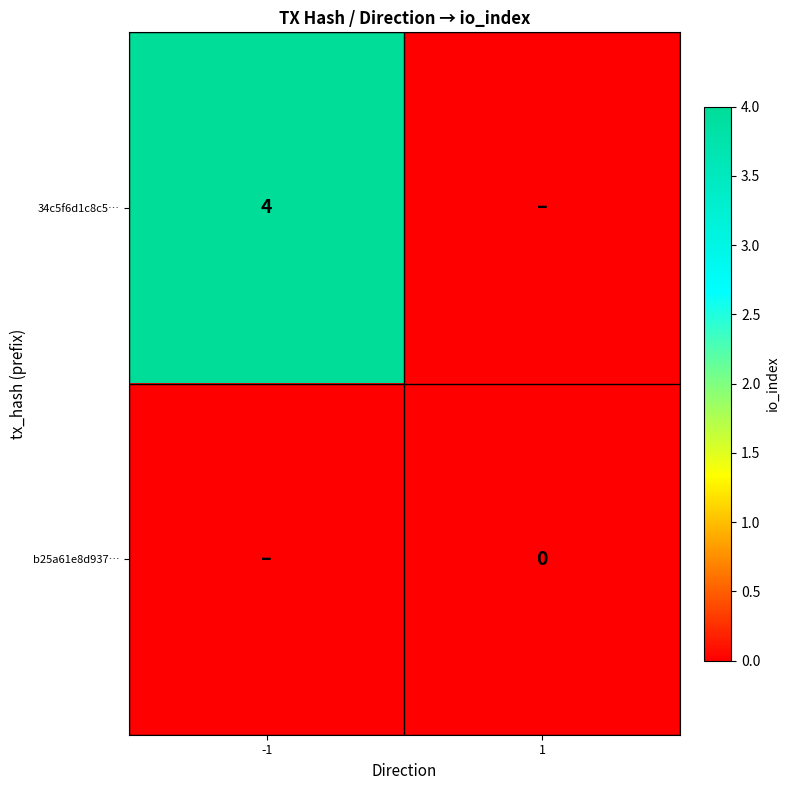

What is the total value across all series at -1?

4